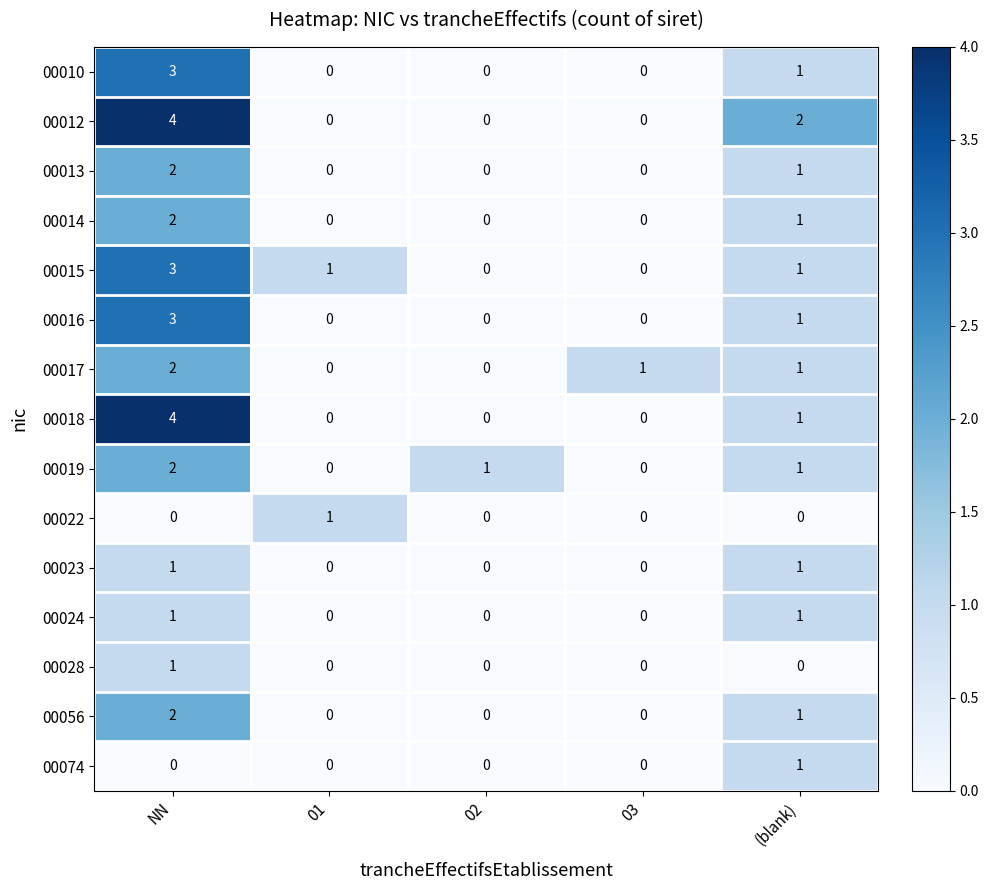

At which category is the sum across all series the highest?

NN